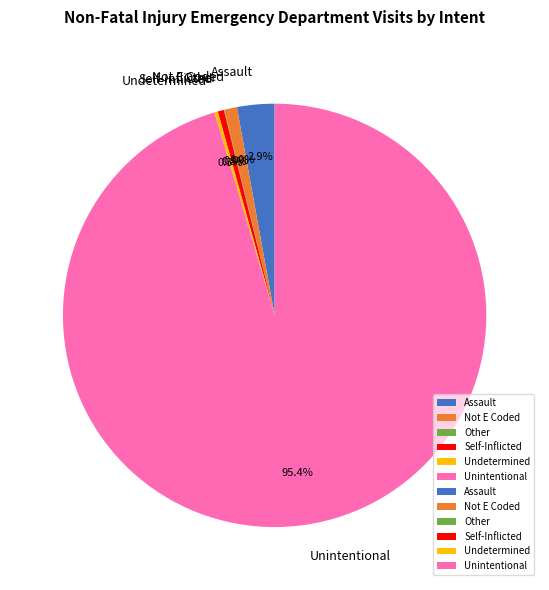

What portion of the pie excludes Self-Inflicted?

99.5%